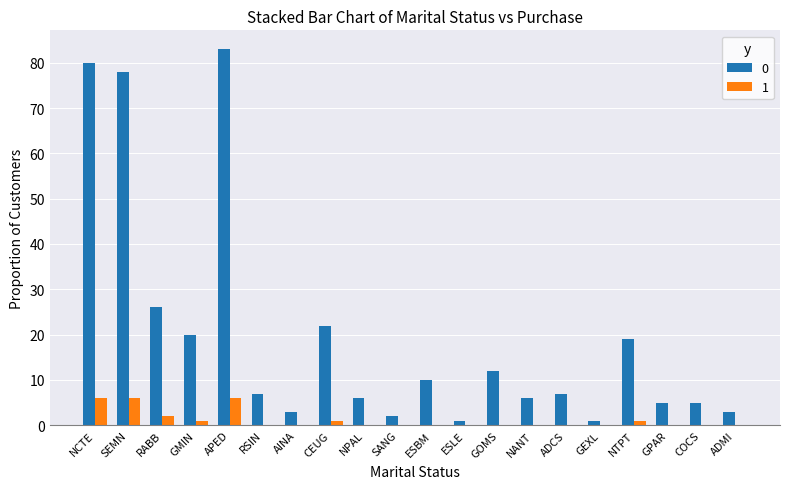

Is it true that 1 equals 4 at NANT?

False